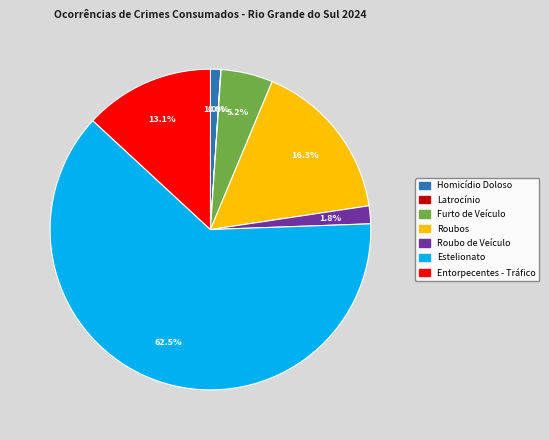

Between Homicídio Doloso and Roubo de Veículo, which is larger?

Roubo de Veículo